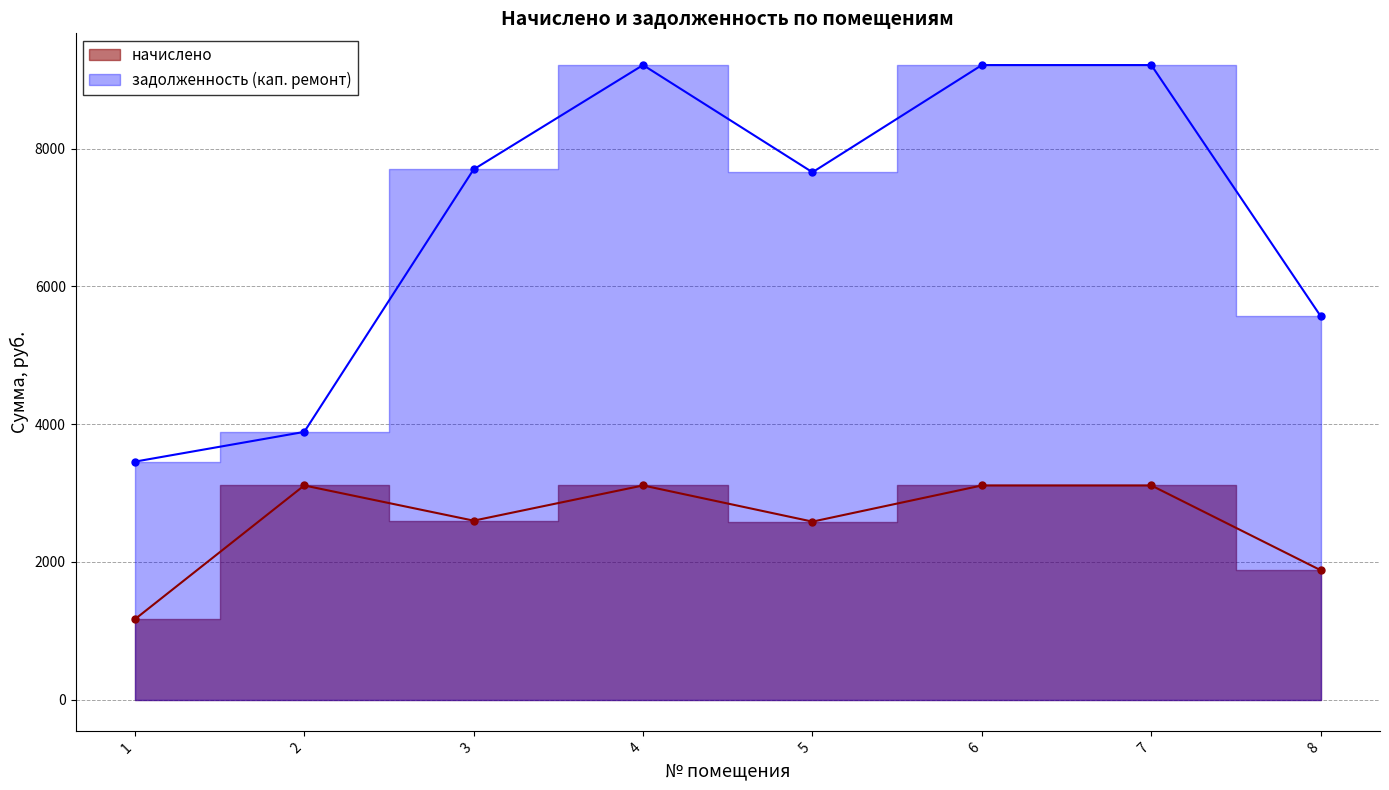

Is it true that начислено equals 633.5 at 2?

False